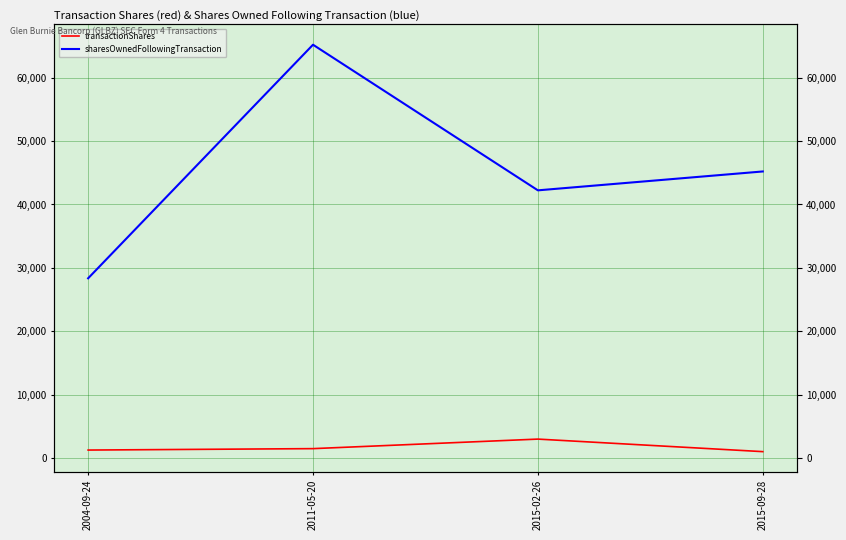

What value does the transactionShares series have at 2015-09-28, to the nearest 10?

1000